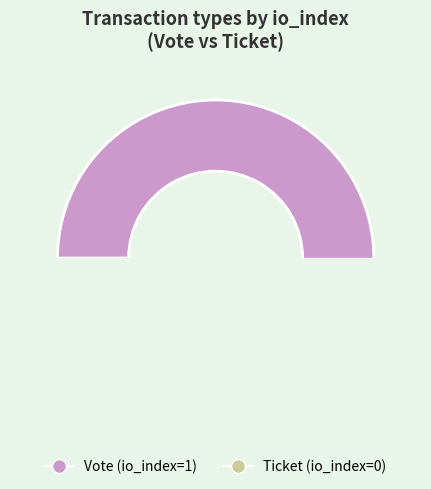

Which category has the smallest portion of the pie?

Ticket